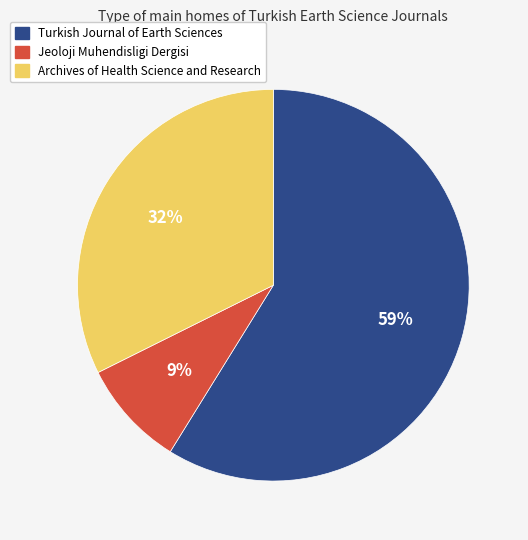

How many slices are in this pie chart?

3